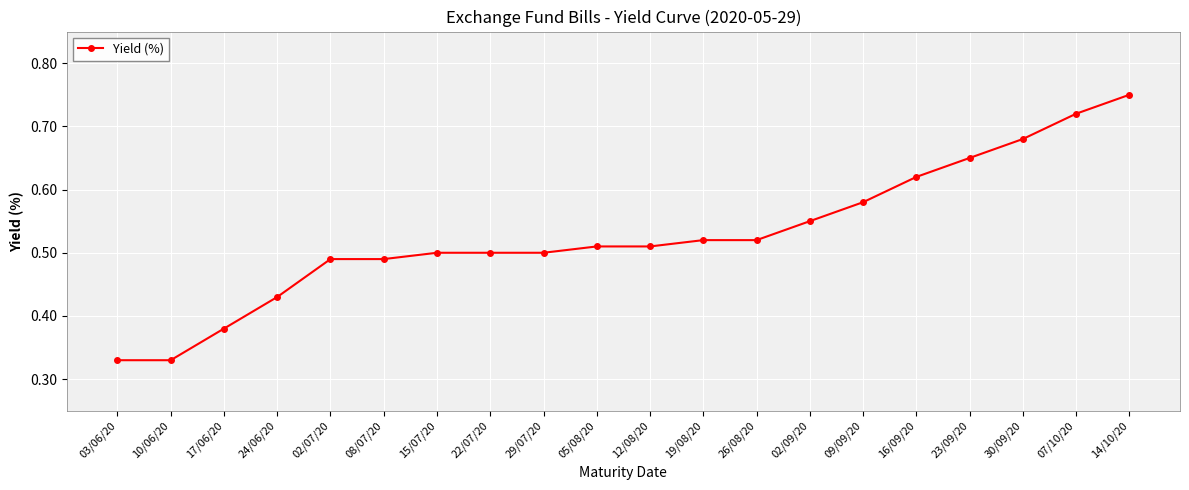

Count the values in the range 0 to 1.

20